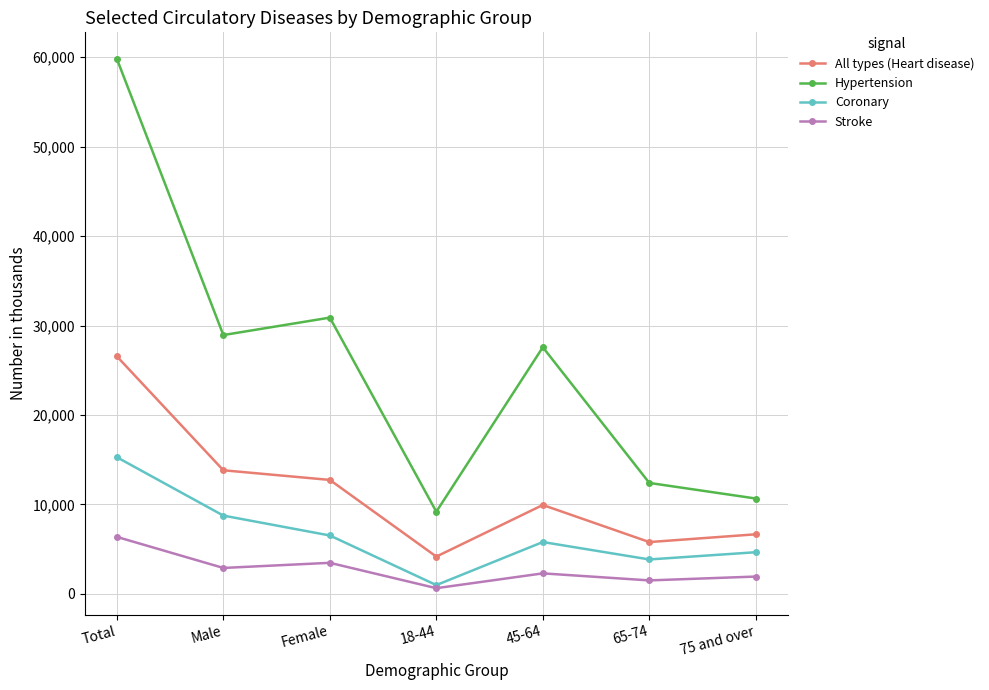

True or false: Hypertension has a value of 12404 at 65-74.

True